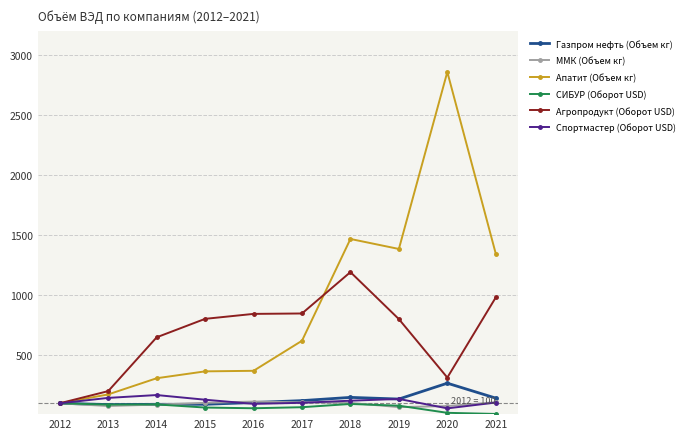

True or false: Апатит (Объем кг) has a value of 2411.5 at 2018.

False